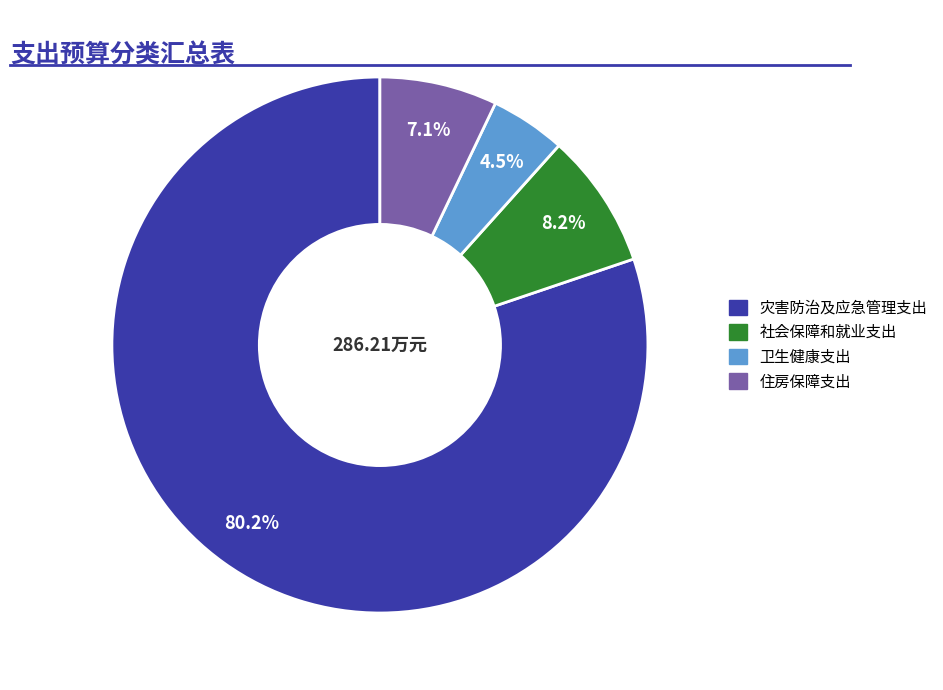

Does 灾害防治及应急管理支出 account for over 50% of the chart?

Yes